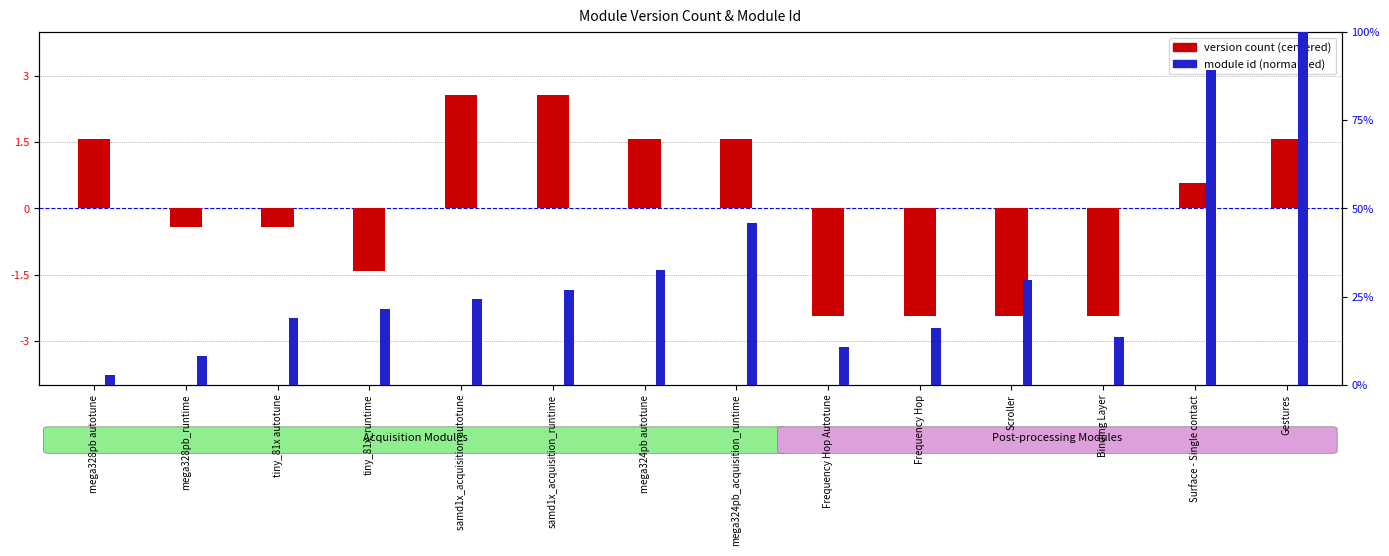

Which has a higher value, Gestures or Frequency Hop?

Gestures